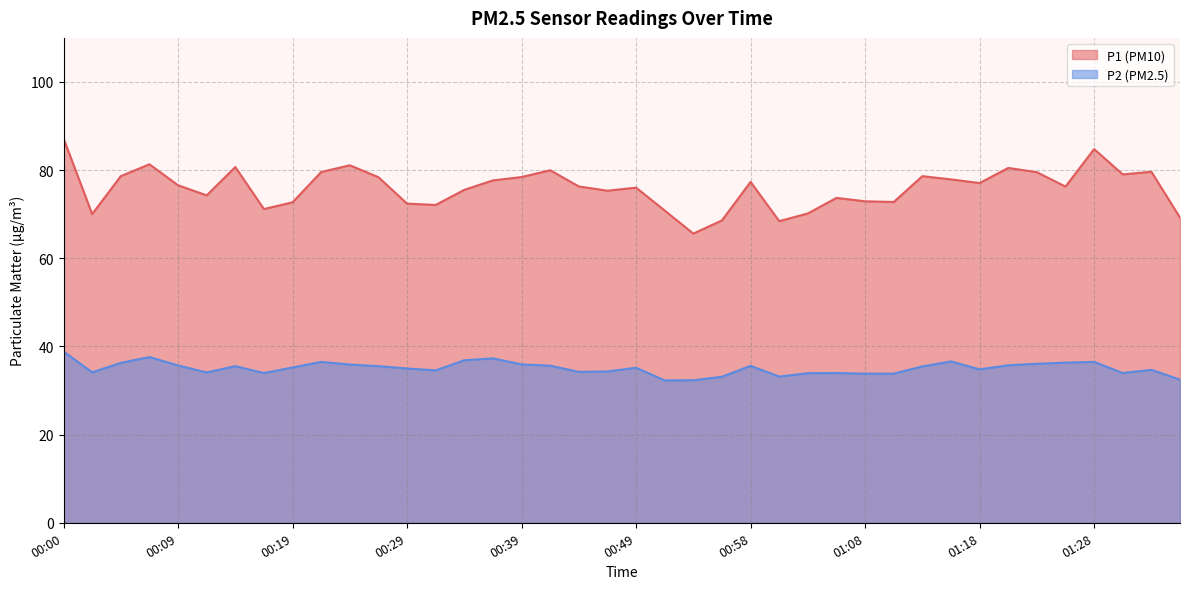

Where is the first local minimum for P1?

00:02